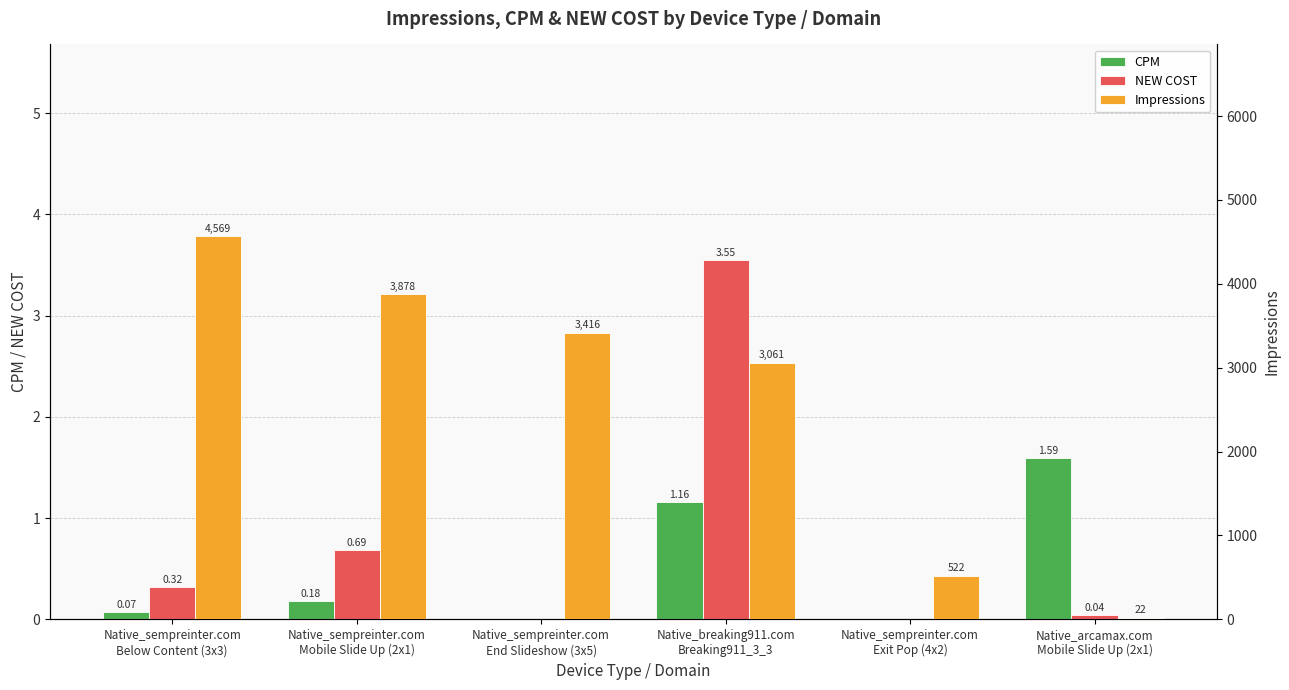

What position from the left is Native_sempreinter.com
Exit Pop (4x2)?

5